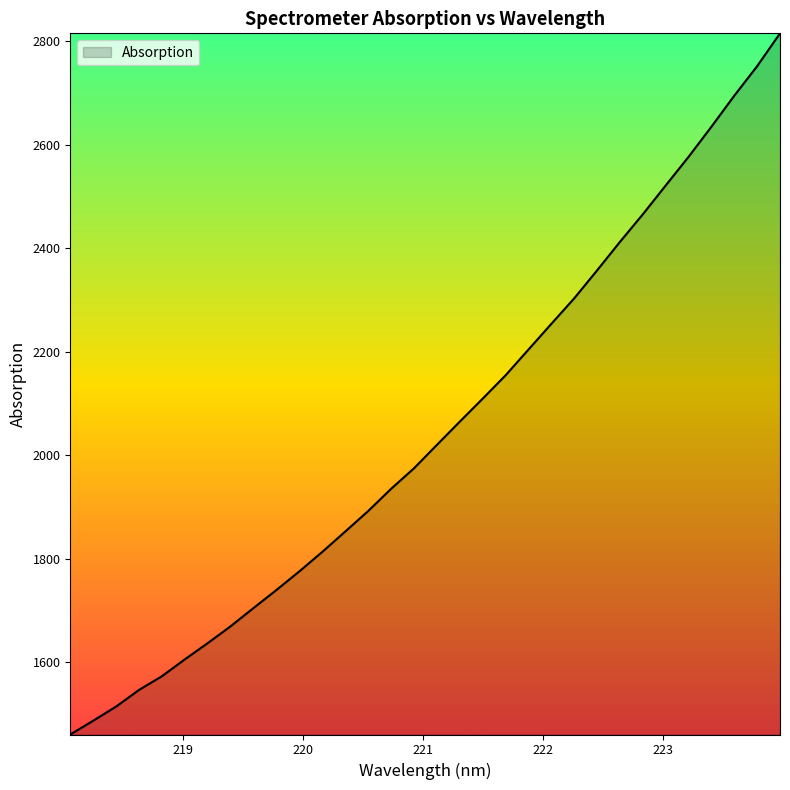

What is the maximum value shown in the chart?

2815.1